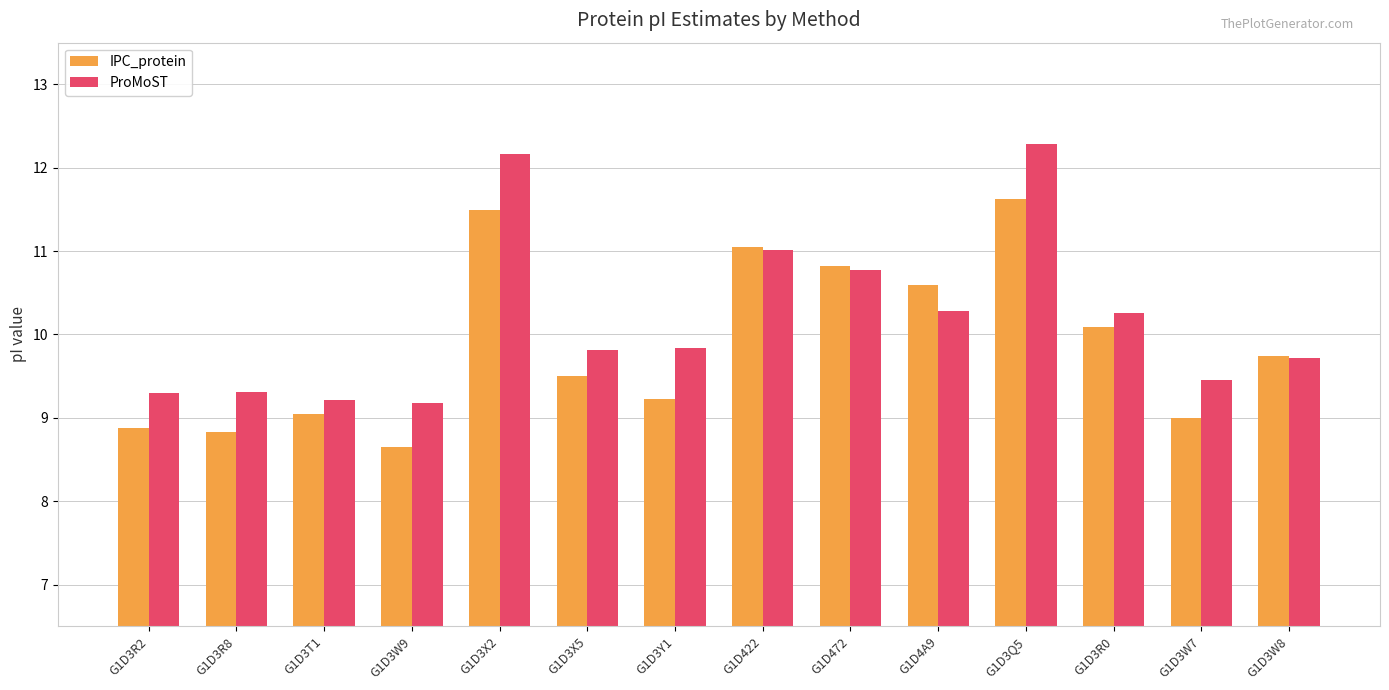

Which series has the largest range (max minus min)?

ProMoST